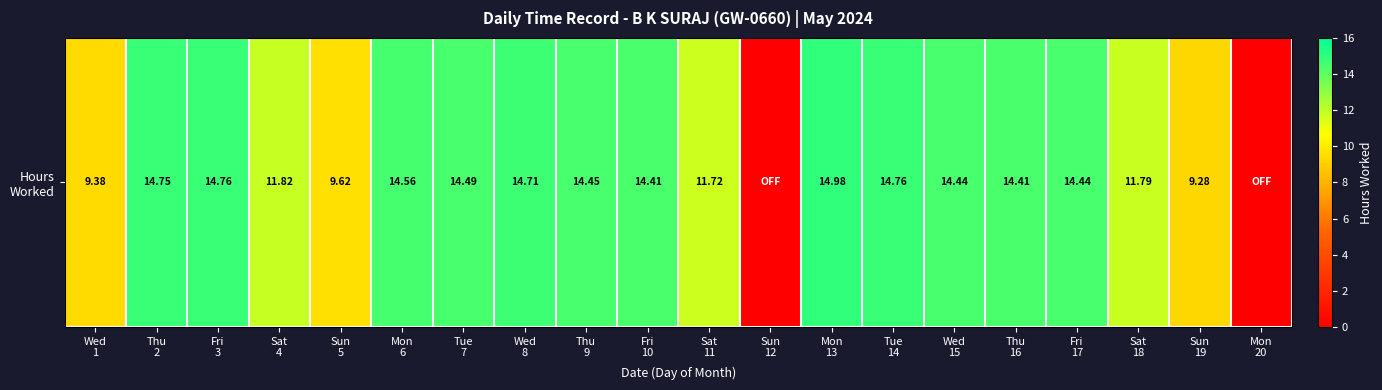

Which has a higher value, Fri
17 or Wed
1?

Fri
17